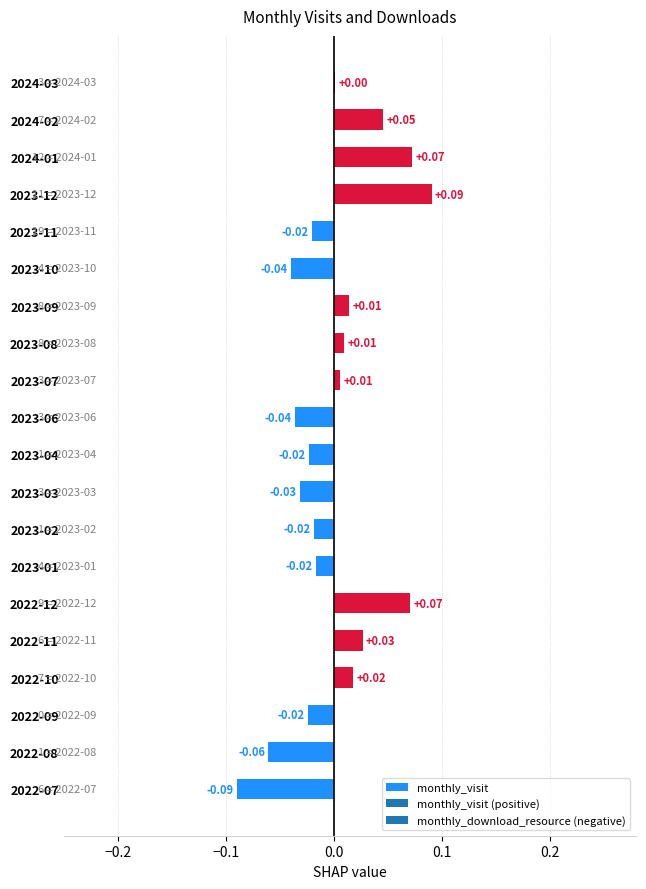

What is the change in value from 2023-01 to 2023-12?

+0.1